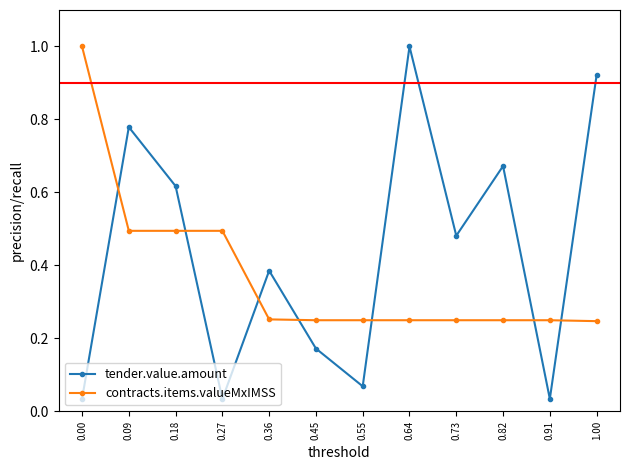

Is the value of tender.value.amount at 0.73 greater than the value of contracts.items.valueMxIMSS at 0.91?

Yes